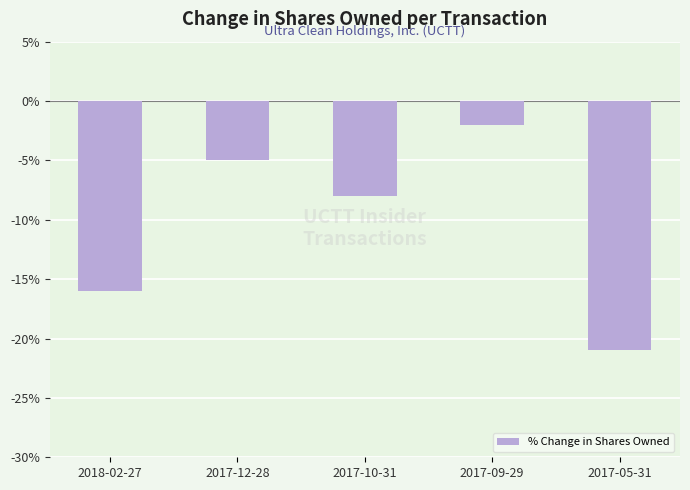

The value at 2018-02-27 is -16. True or false?

True